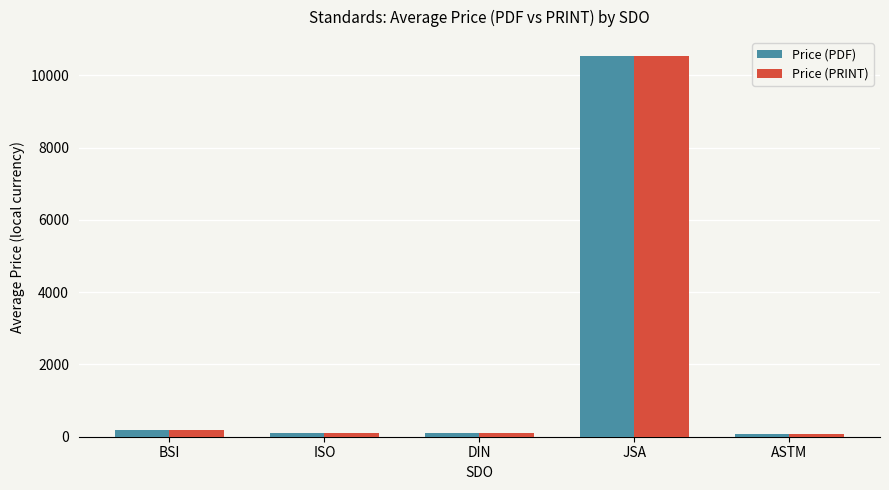

What are all the series names shown in the legend?

Price (PDF), Price (PRINT)